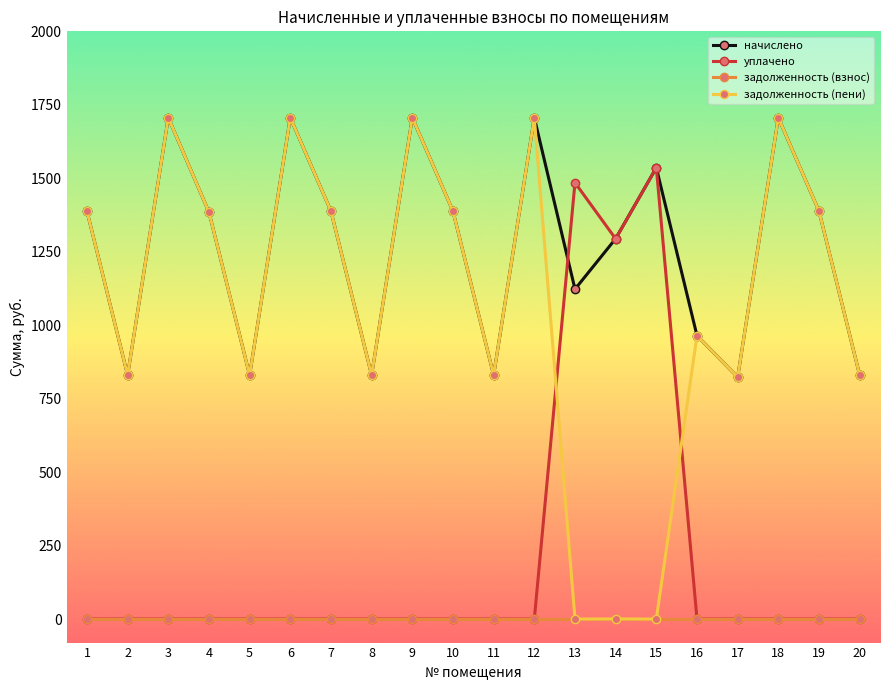

What is the maximum value for начислено?

1706.1